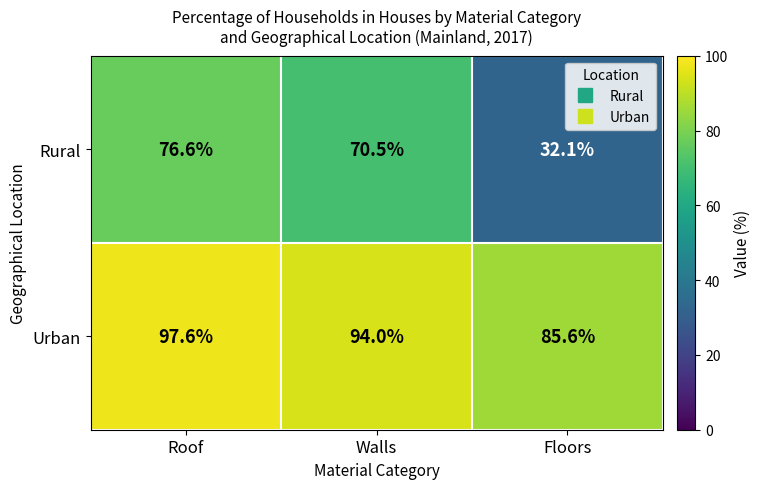

Reading left to right, extract all data points from this chart.

Rural: Roof=76.6	Walls=70.5	Floors=32.1
Urban: Roof=97.6	Walls=94.0	Floors=85.6